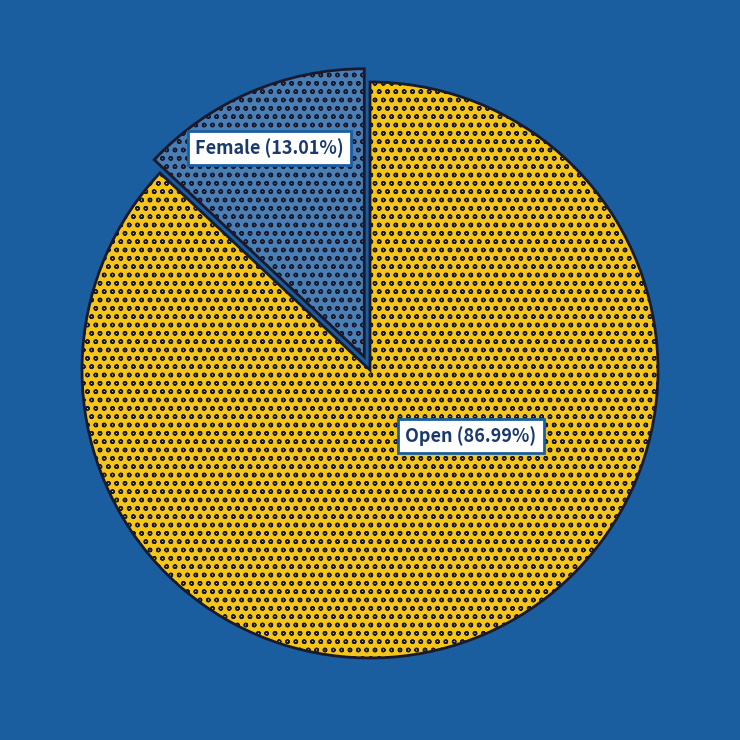

Is there a majority slice in this chart?

Yes